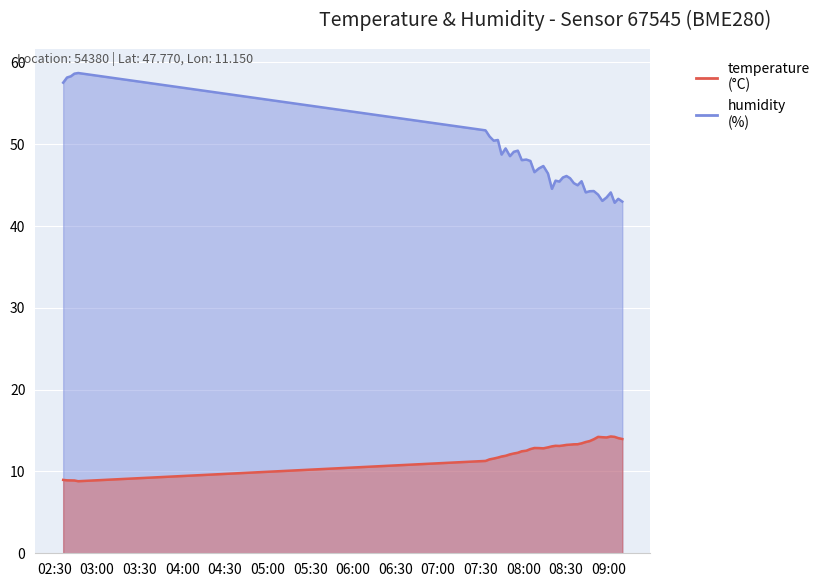

What is the difference between the second highest and minimum values in the temperature series?

5.4